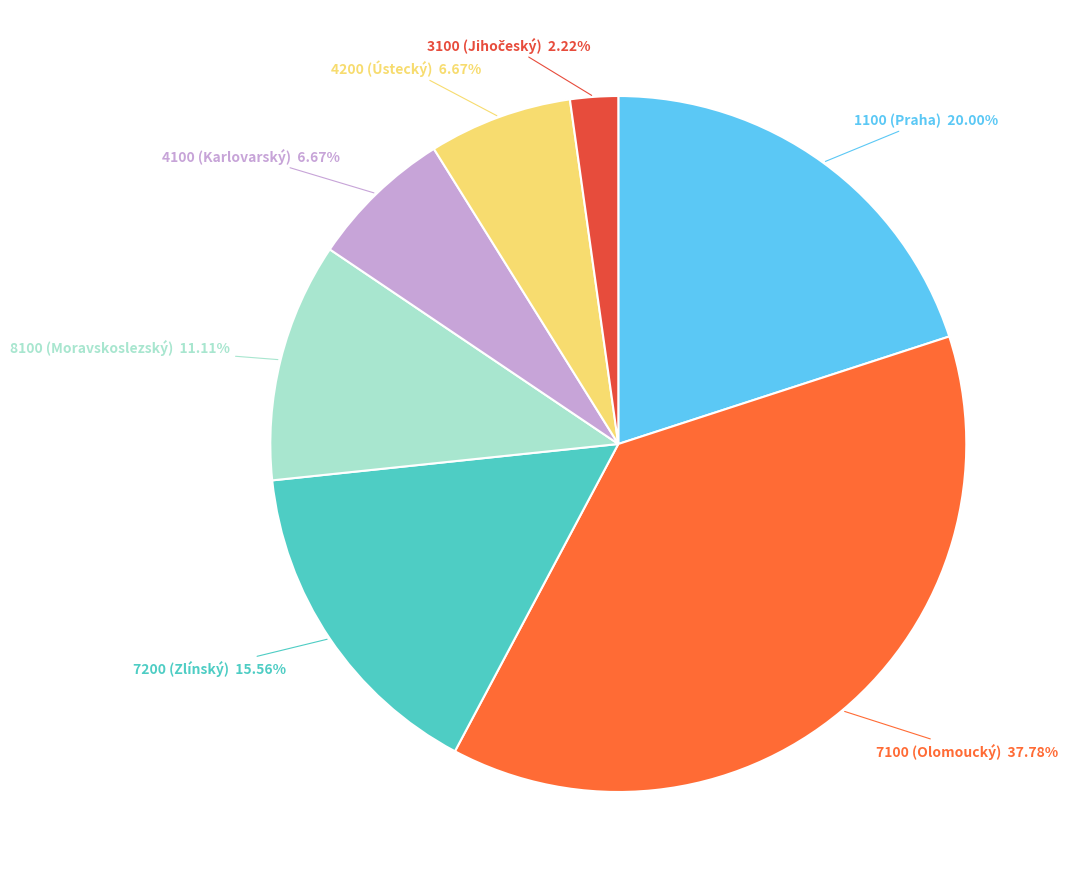

How many slices are in this pie chart?

7